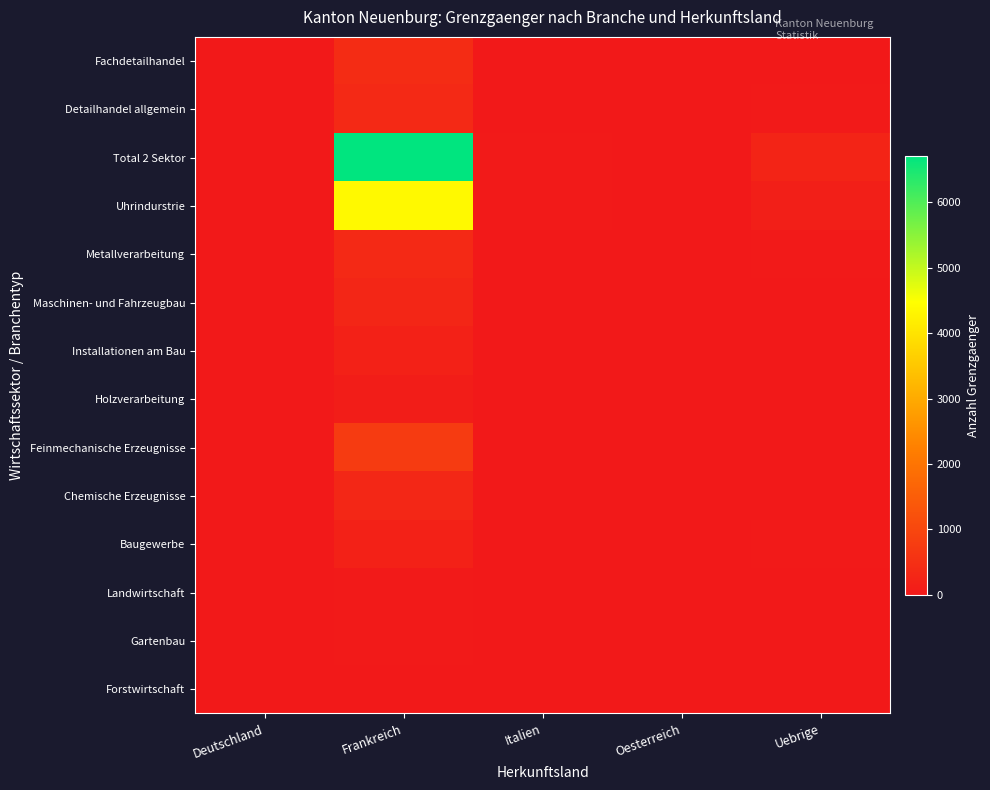

Count the number of categories in the chart.

5